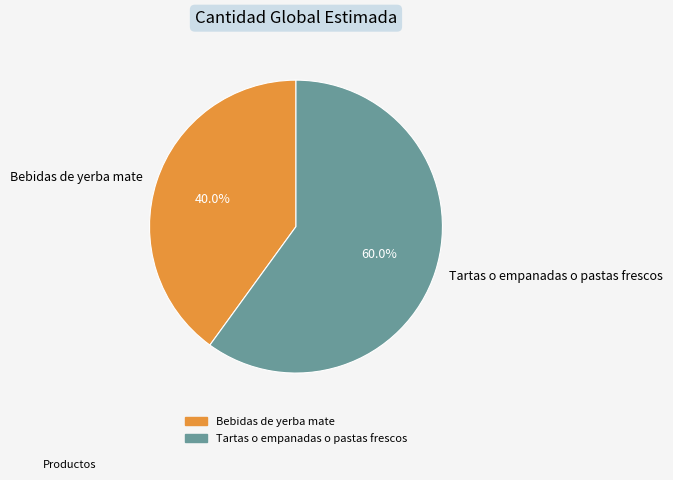

To the nearest percent, what percentage of the pie is Bebidas de yerba mate?

40%